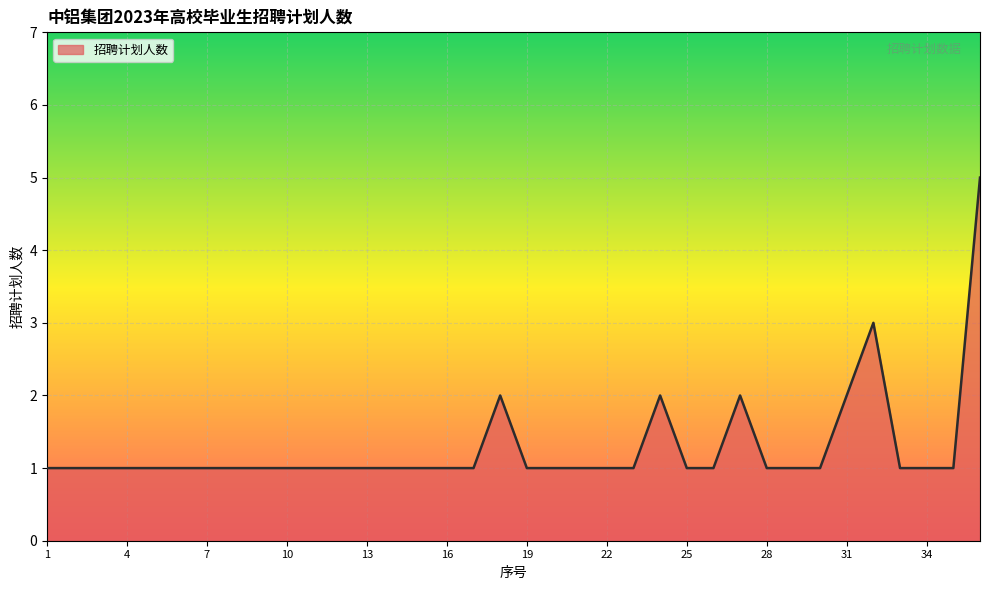

What is the maximum value shown in the chart?

5